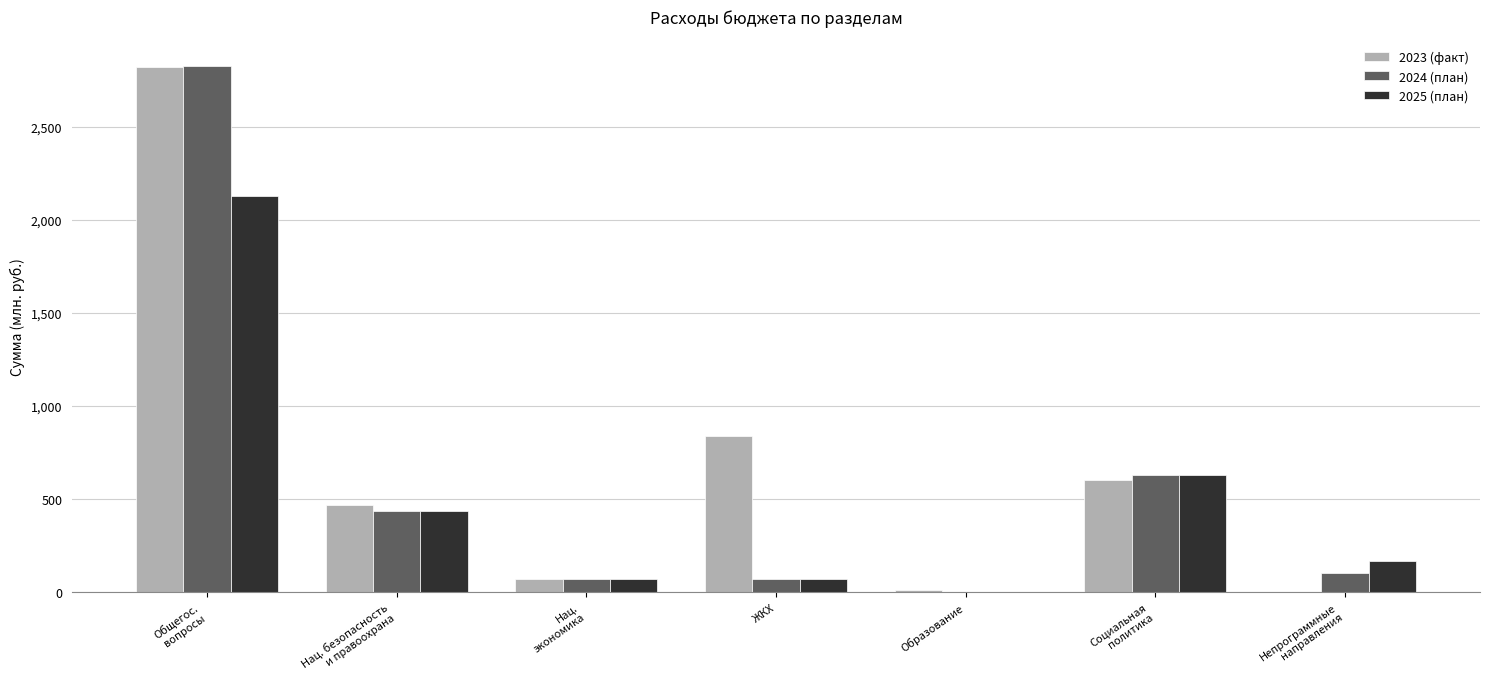

Does the chart contain stacked bars?

No